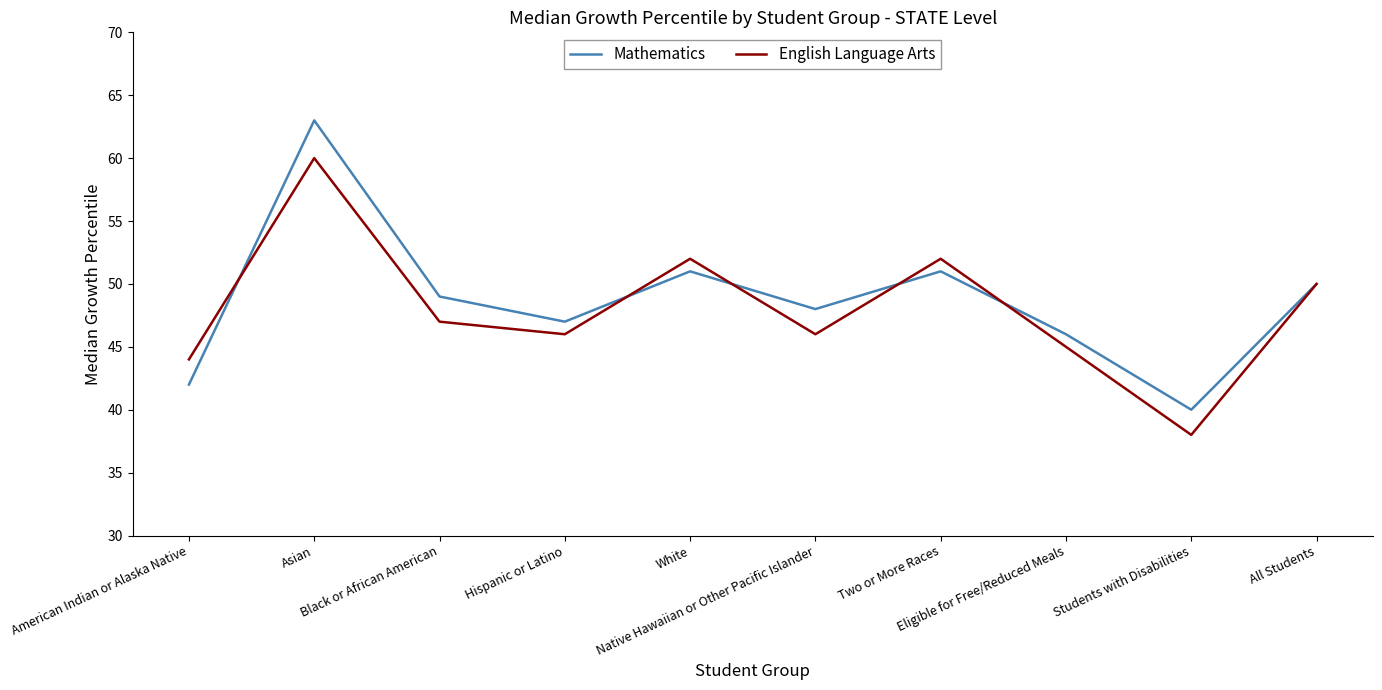

Where is English Language Arts nearest to the value 49?

All Students